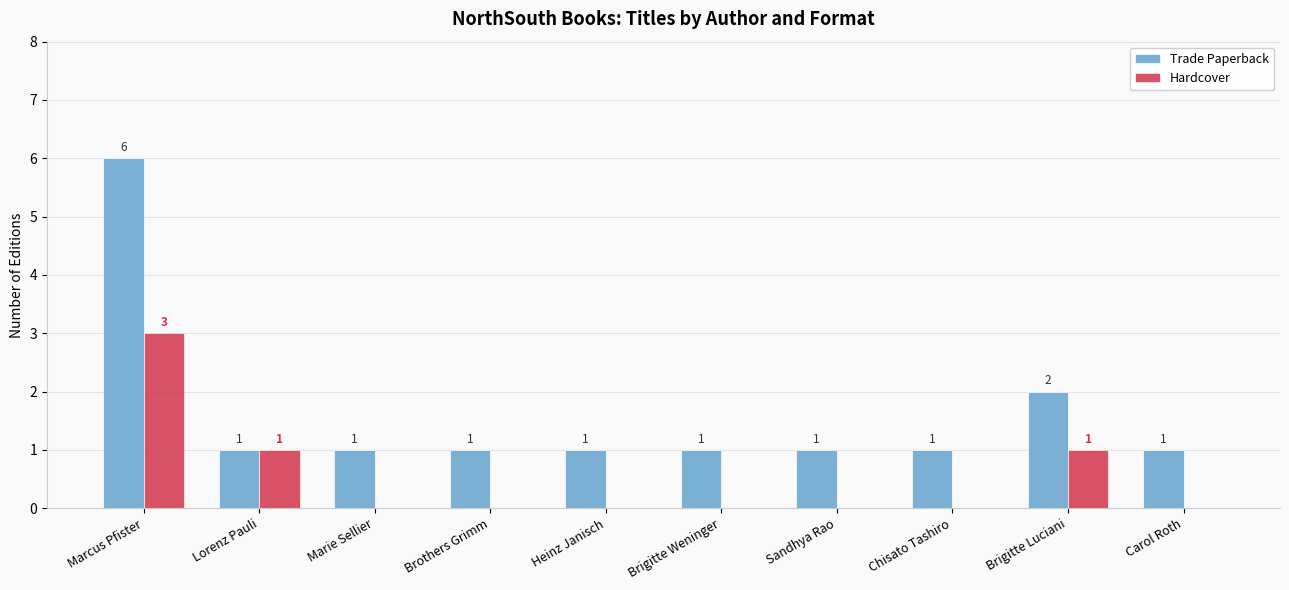

True or false: Hardcover has a value of -2 at Chisato Tashiro.

False